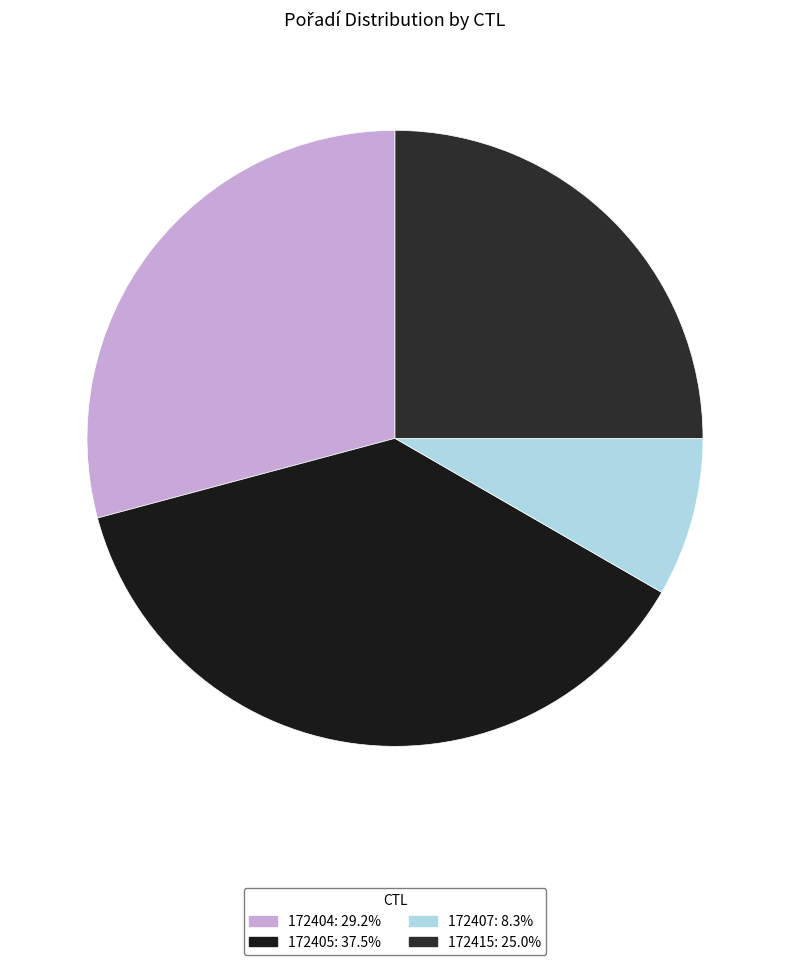

What is the change in value from 172405 to 172407?

-7